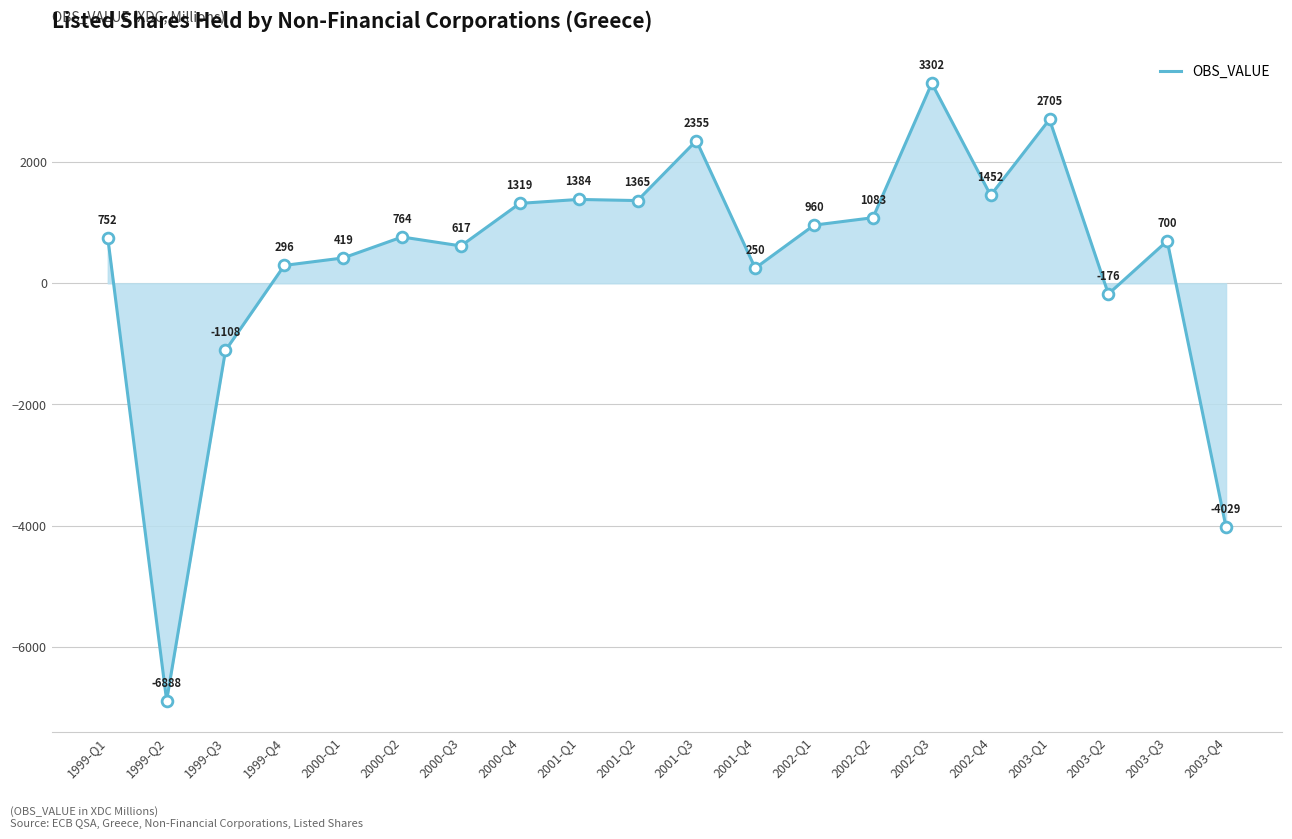

What is the change in value from 1999-Q2 to 2003-Q4?

+2859.5